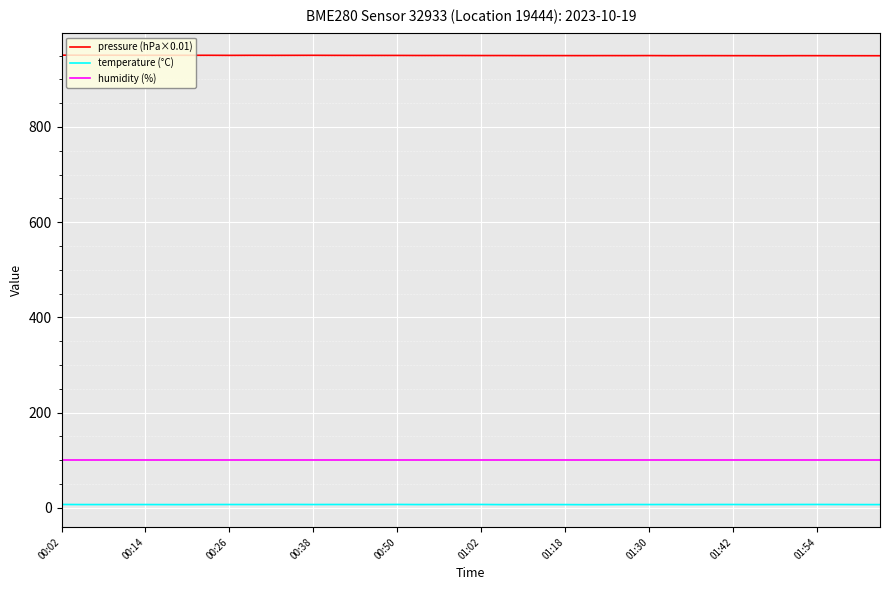

What is the maximum value shown in the chart?

950.8